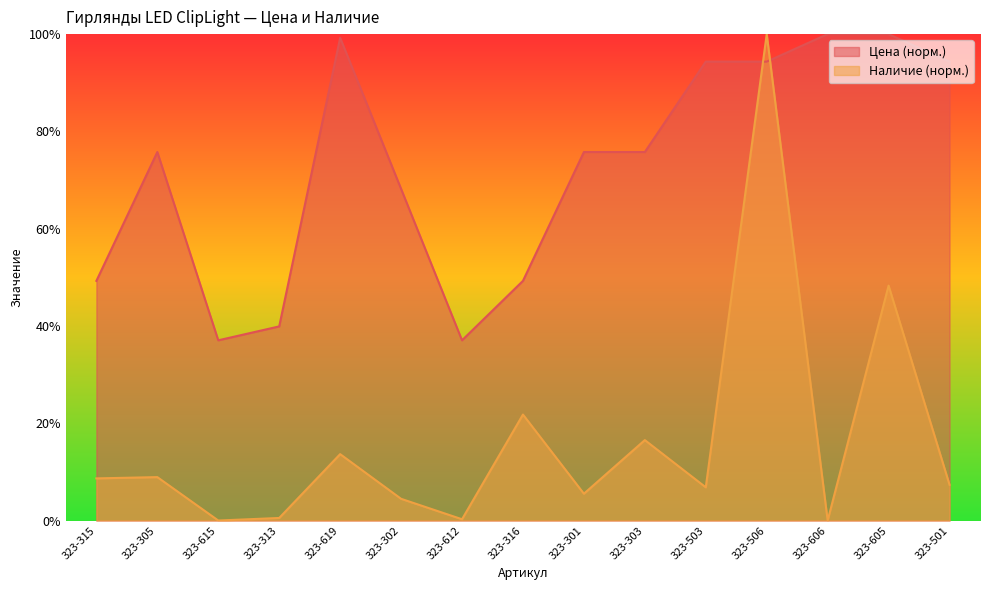

Reading left to right, list all the values displayed in this chart.

Цена: 323-315=0.5	323-305=0.8	323-615=0.4	323-313=0.4	323-619=1.0	323-302=0.7	323-612=0.4	323-316=0.5	323-301=0.8	323-303=0.8	323-503=0.9	323-506=0.9	323-606=1.0	323-605=1.0	323-501=0.9
Наличие: 323-315=0.1	323-305=0.1	323-615=0.0	323-313=0.0	323-619=0.1	323-302=0.0	323-612=0.0	323-316=0.2	323-301=0.1	323-303=0.2	323-503=0.1	323-506=1.0	323-606=0.0	323-605=0.5	323-501=0.1